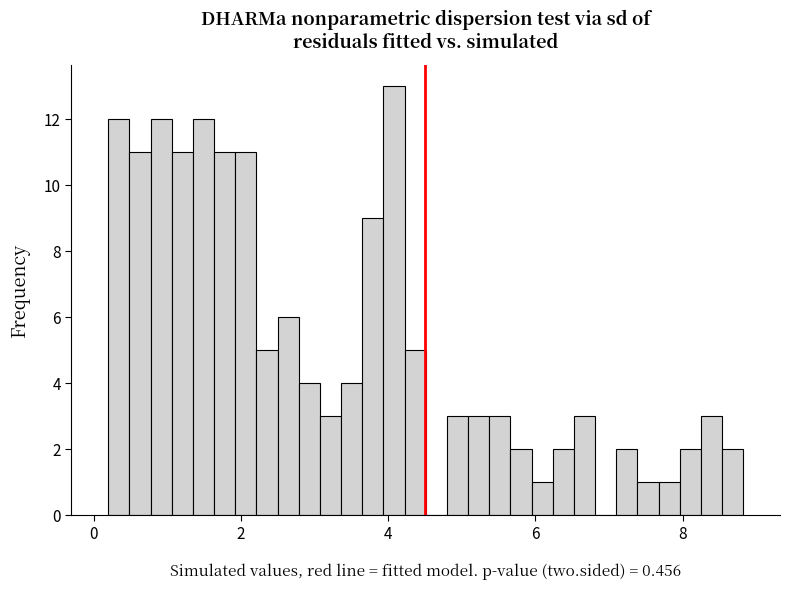

Read against the x-axis, roughly where is the centre of the tallest bar?

4.0